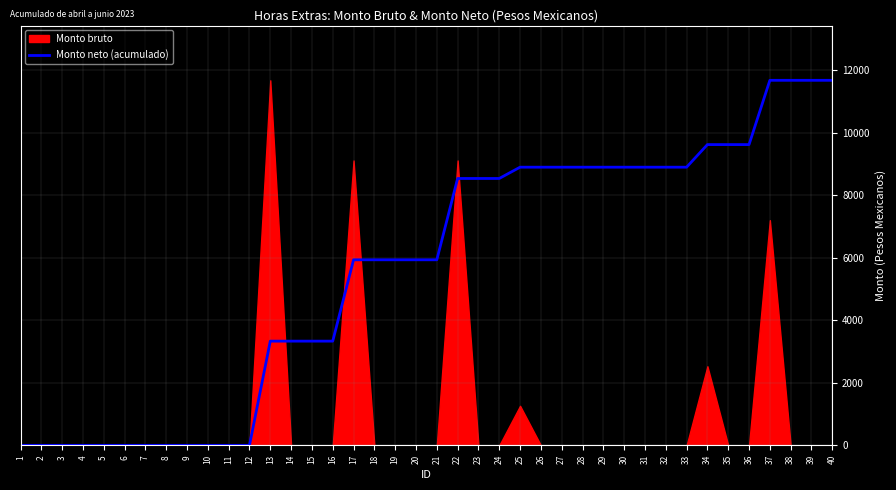

Reading right to left, what are all the values shown in this chart?

11683.4	11683.4	11683.4	11683.4	9626.0	9626.0	9626.0	8903.1	8903.1	8903.1	8903.1	8903.1	8903.1	8903.1	8903.1	8903.1	8541.6	8541.6	8541.6	5938.6	5938.6	5938.6	5938.6	5938.6	3335.5	3335.5	3335.5	3335.5	0.0	0.0	0.0	0.0	0.0	0.0	0.0	0.0	0.0	0.0	0.0	0.0